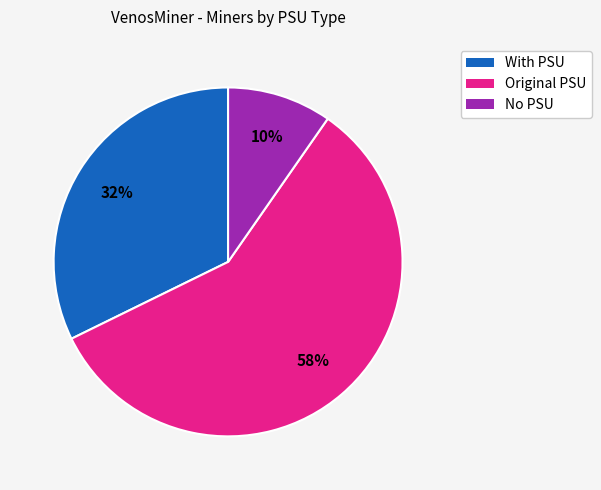

To the nearest percent, what is the difference between the largest and smallest slice percentages?

48%